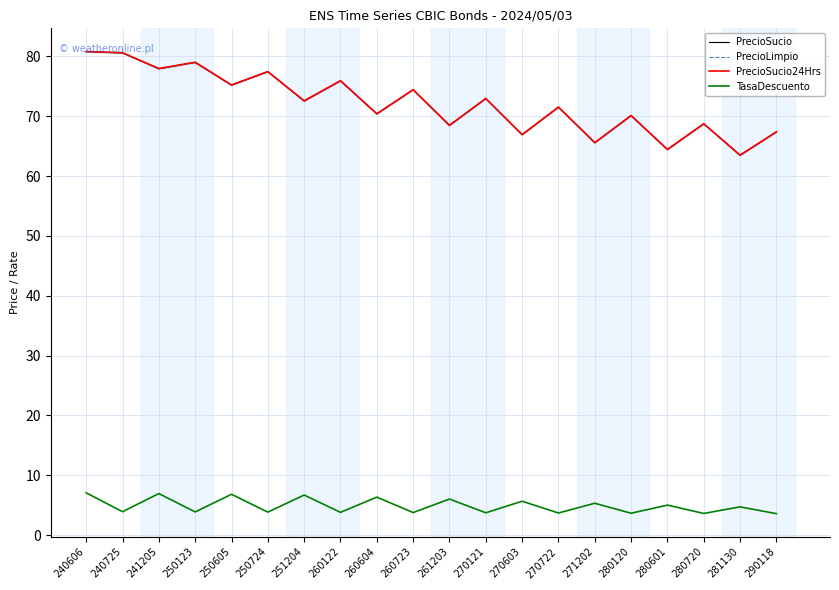

At which category does TasaDescuento reach its first local peak?

241205